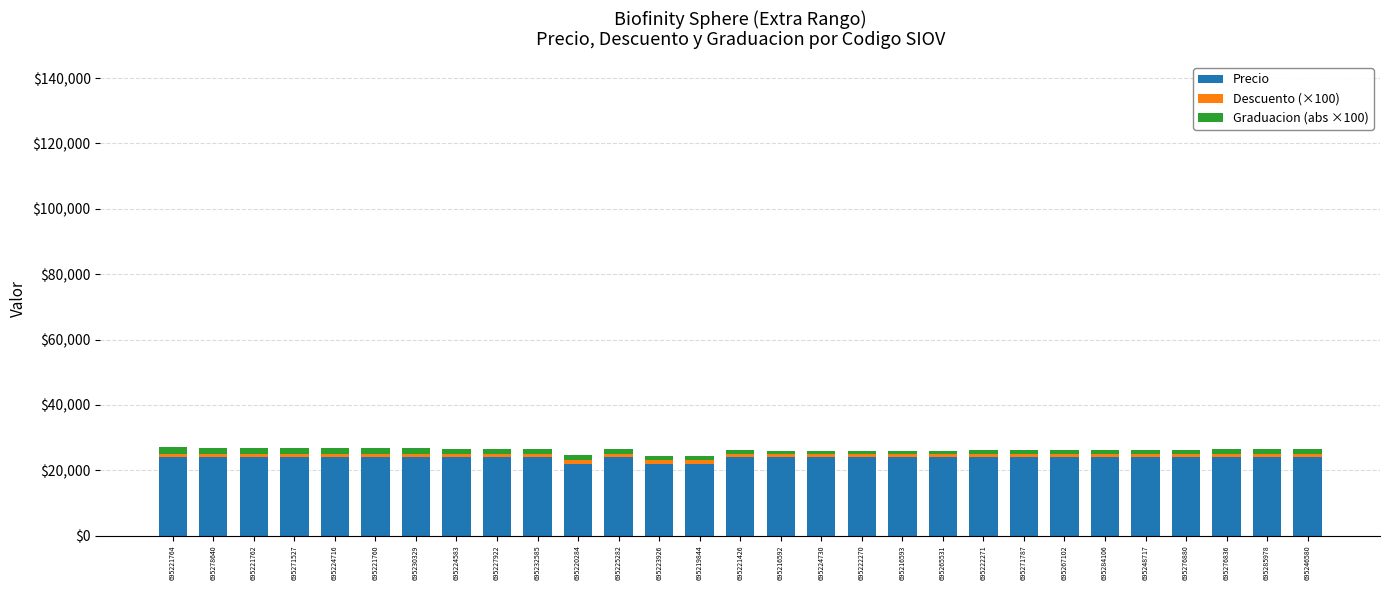

Is it true that Precio equals 24000 at 695221426?

True